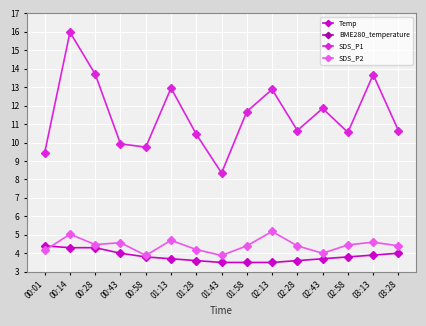

At which category does SDS_P1 reach its first local valley?

00:58